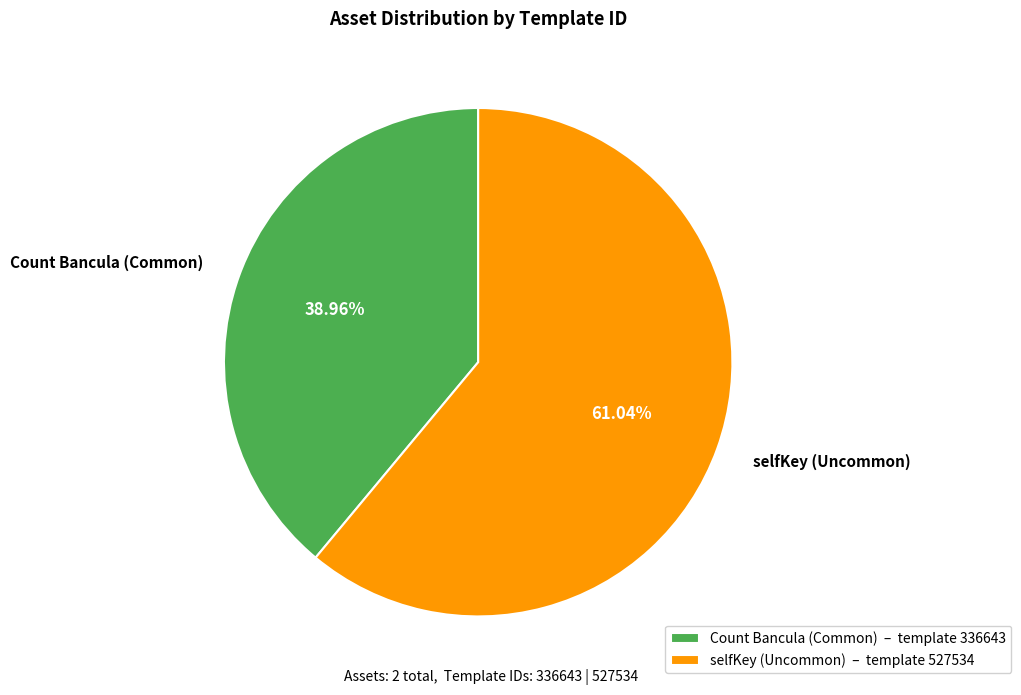

Combined, do selfKey (Uncommon) and Count Bancula (Common) account for over 50%?

Yes